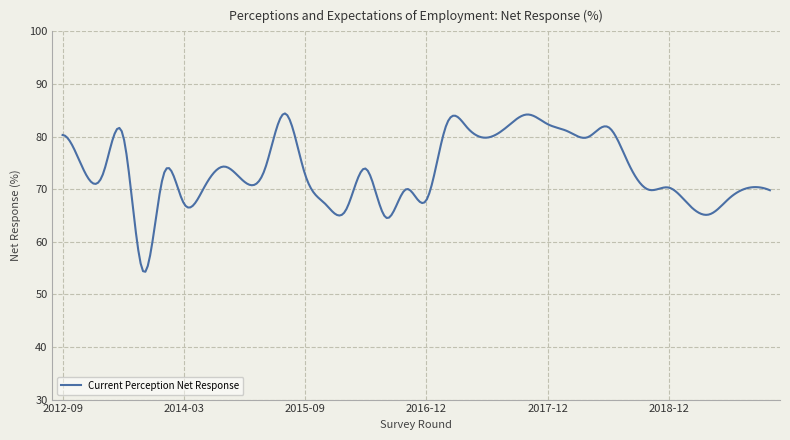

What is the difference between the maximum and minimum values?

30.1